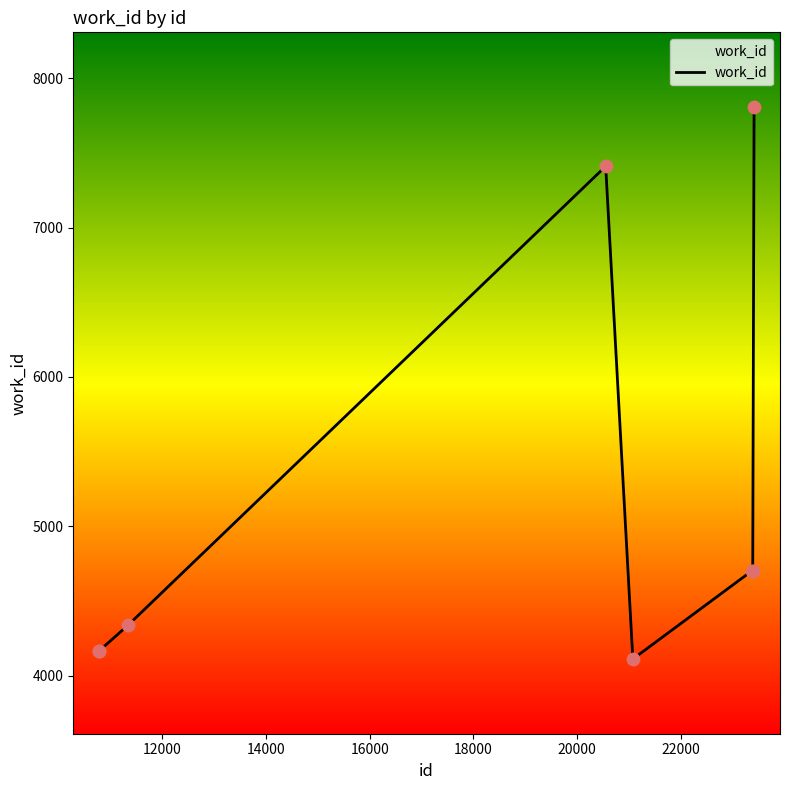

What is the difference between the maximum and second lowest values?

3641